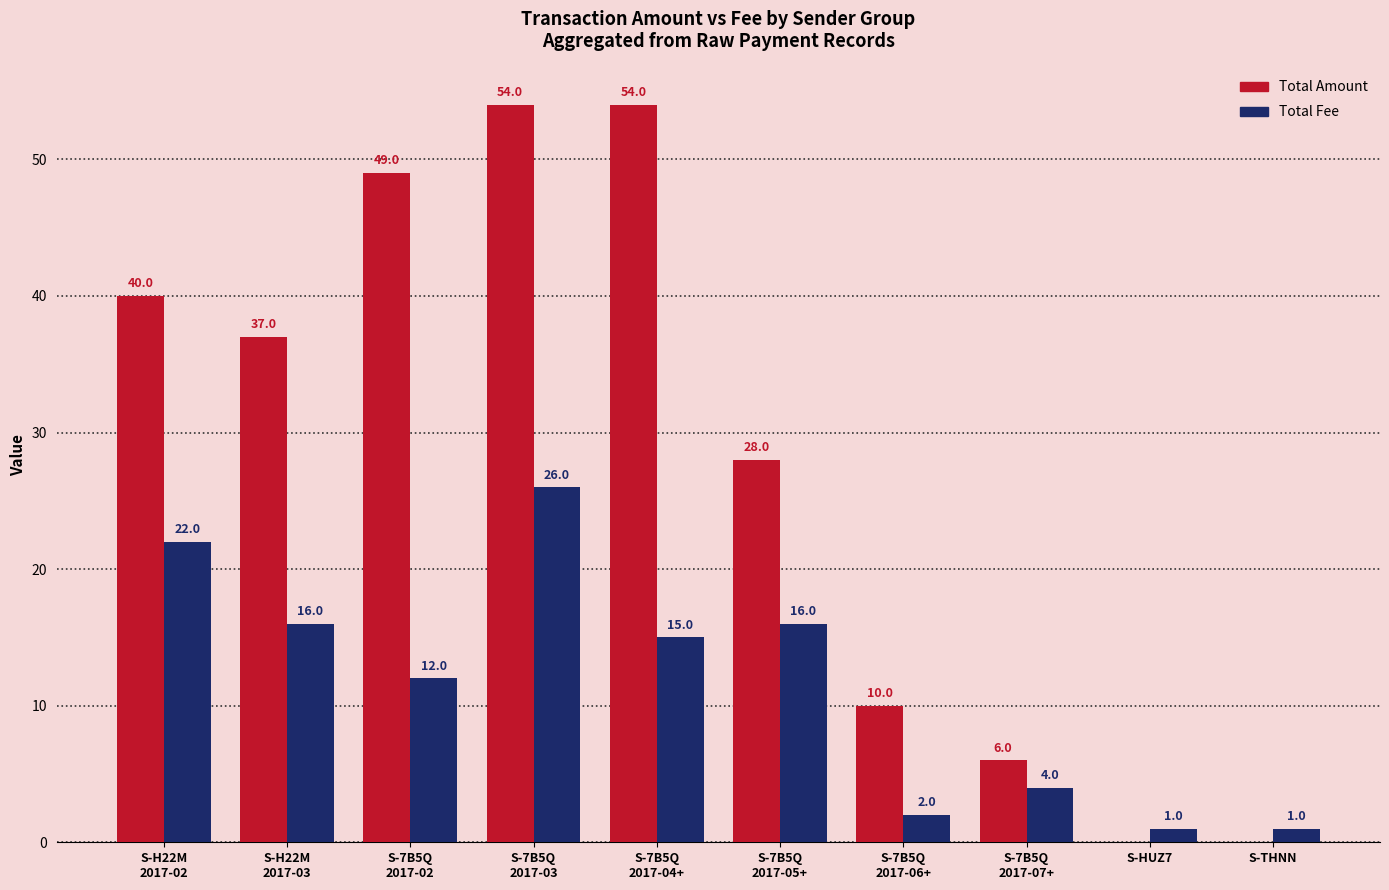

Read the Total Fee value at S-7B5Q
2017-03.

26.0